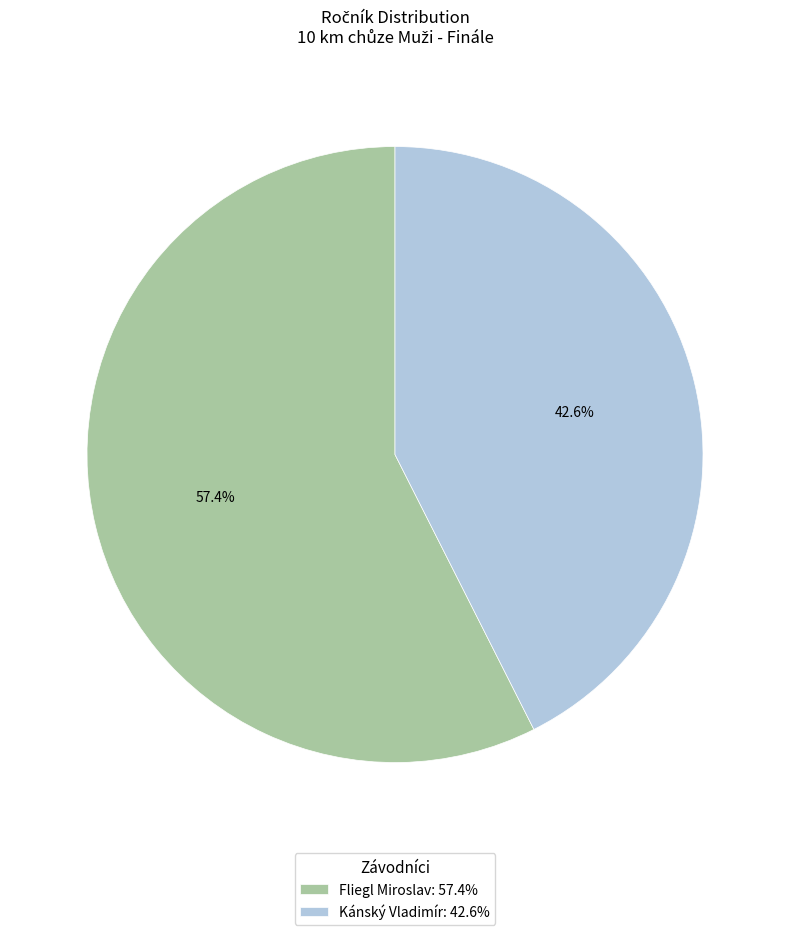

Which category has the smallest portion of the pie?

Kánský Vladimír